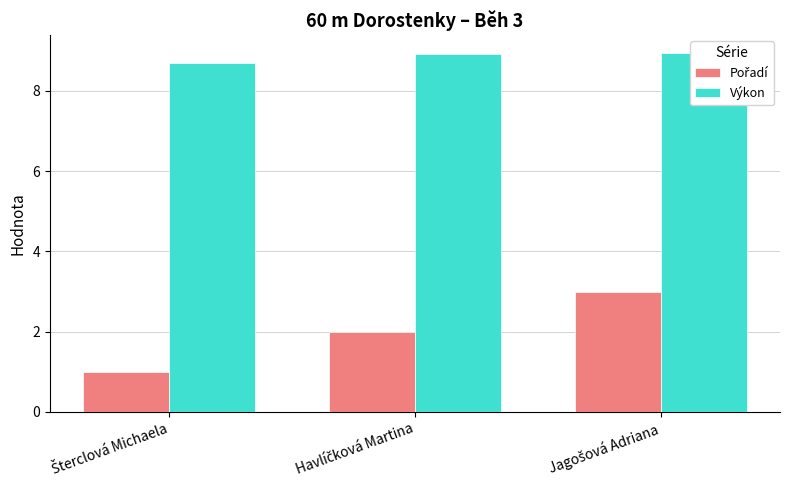

Which series has the widest spread of values?

Pořadí